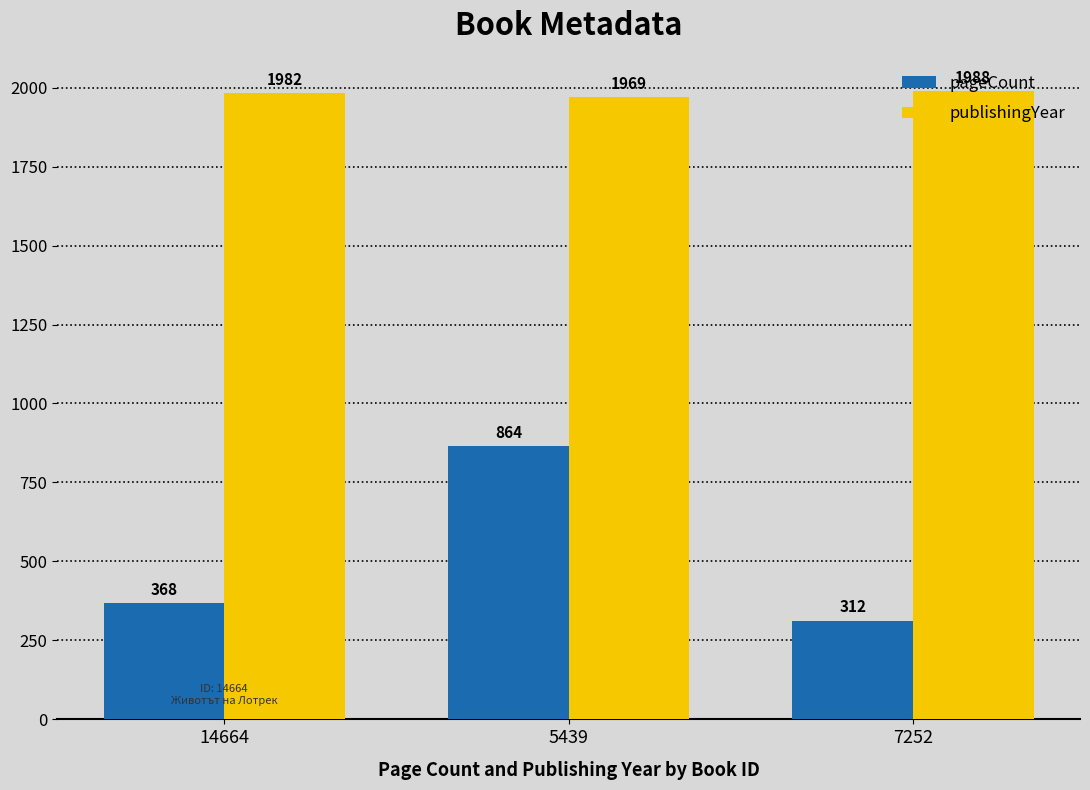

What are all the series names shown in the legend?

pageCount, publishingYear